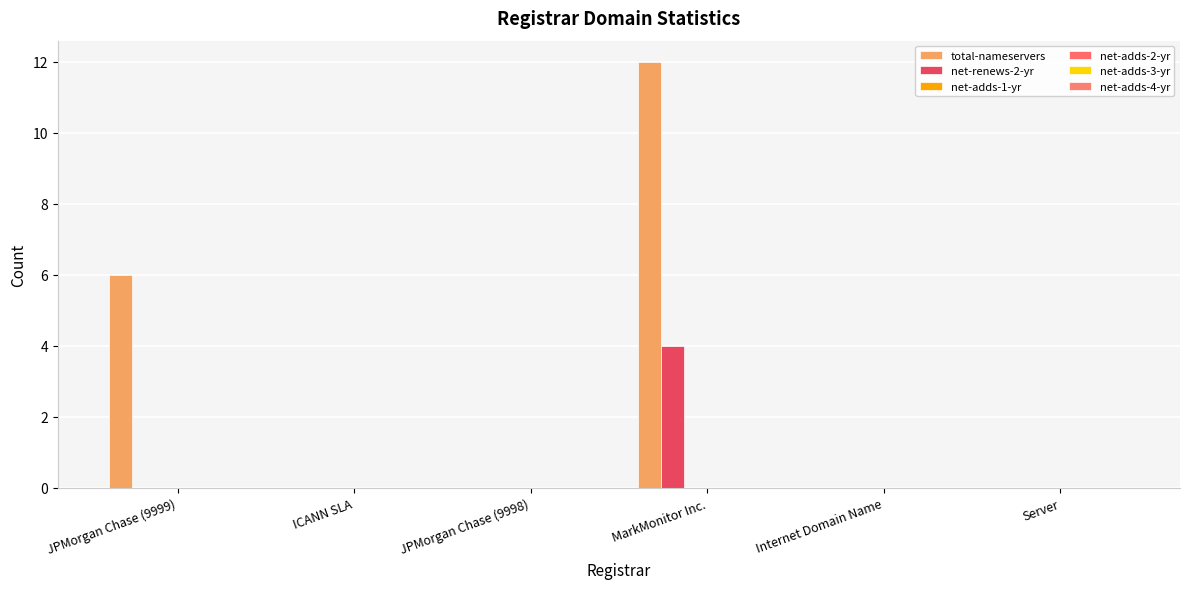

How many groups of bars are there?

6